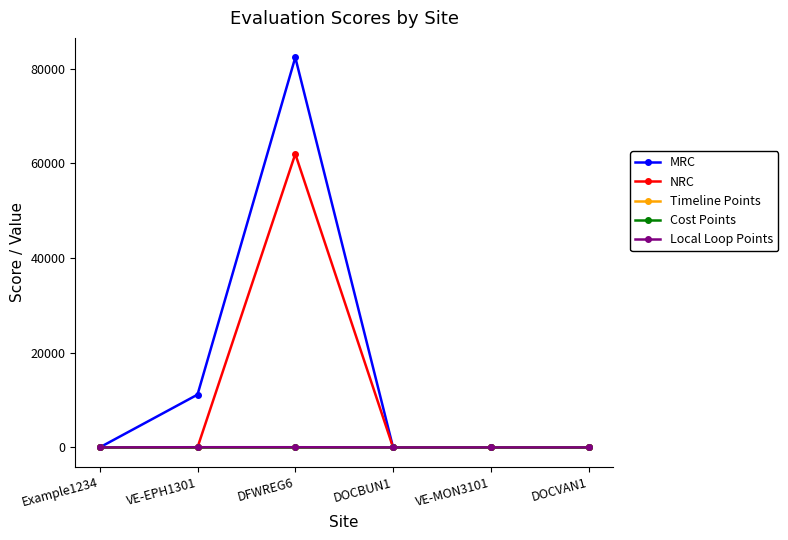

What is the difference between the maximum and minimum values in the MRC series?

82400